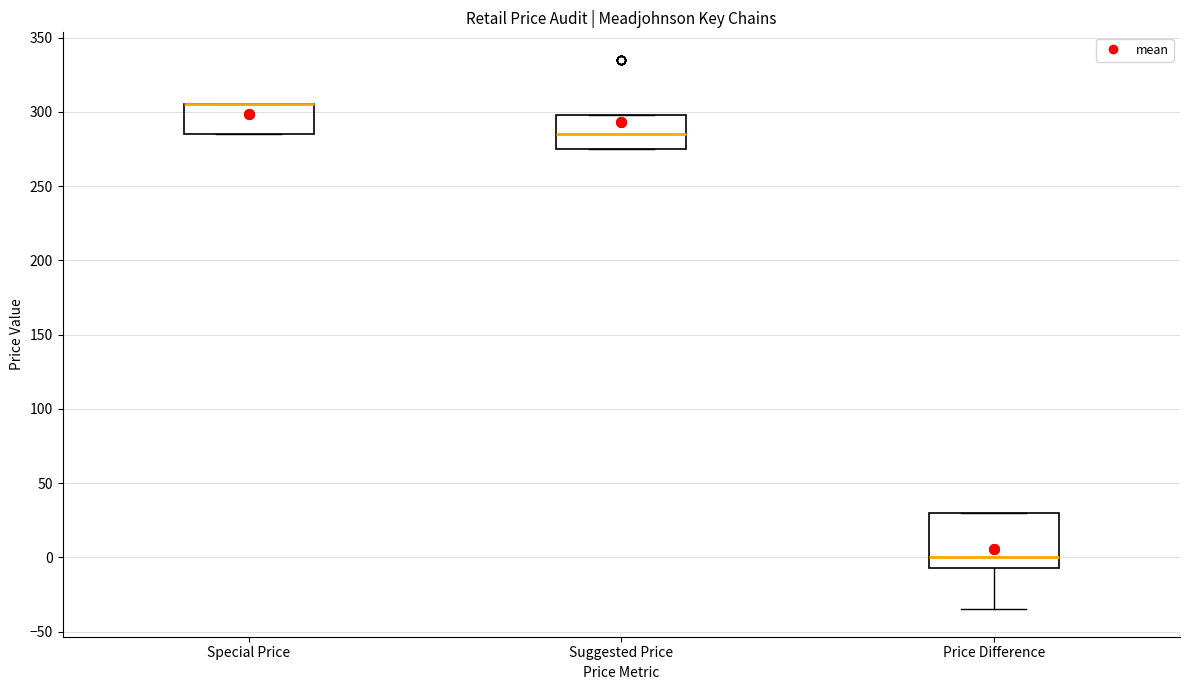

Reading left to right, read every box against the y-axis: the position of its median line, the range the box covers, and the ends of its whiskers. The values are not printed on the chart, so give them approximately, as read against the axis.

Special Price: median 305 (drawn on the box's upper edge), box 285 to 305, whiskers 285 to 305
Suggested Price: median 285, box 275 to 300, whiskers 275 to 300
Price Difference: median 0, box -5 to 30, whiskers -35 to 30